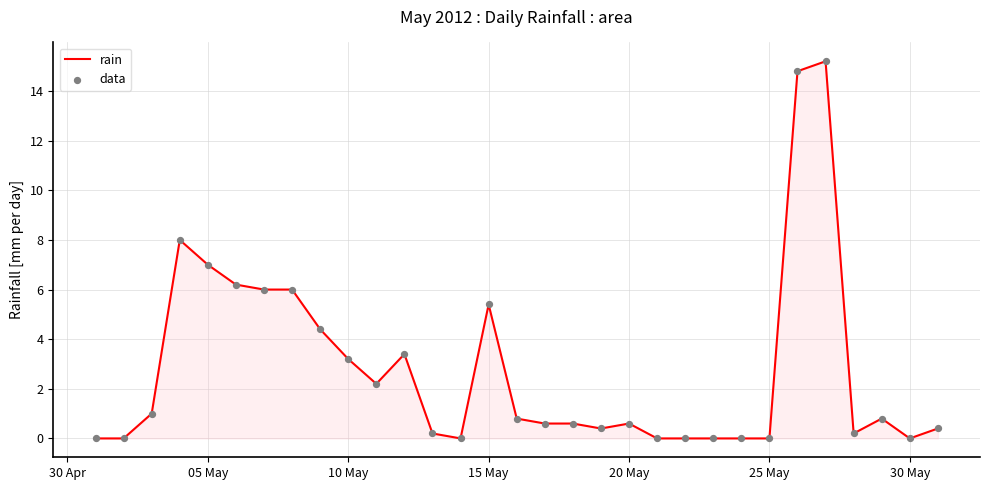

What is the difference between the maximum and minimum values?

15.2